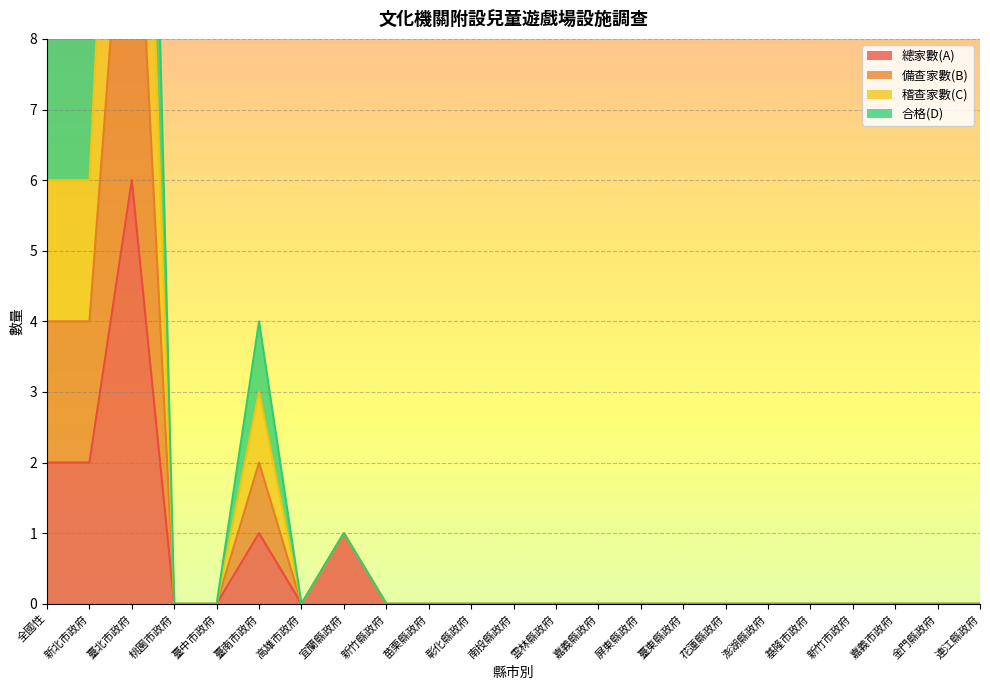

How many data points in 總家數(A) are above 0?

5